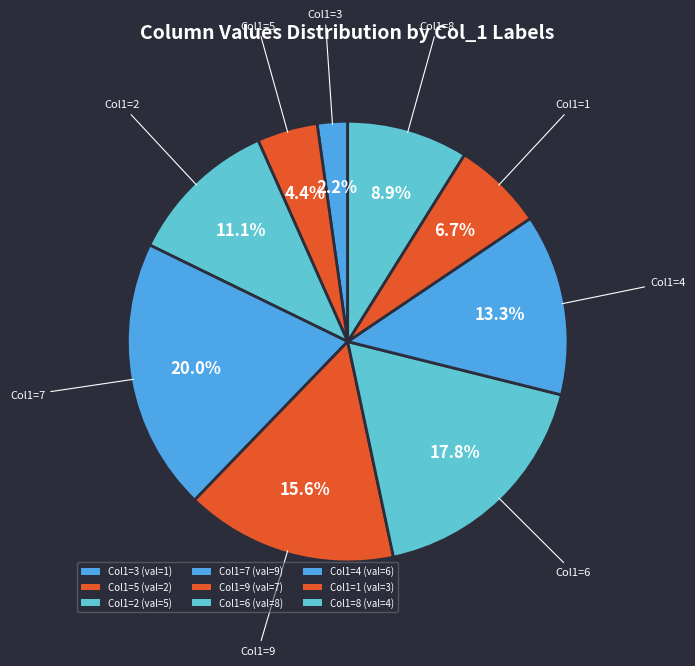

Which slice is the largest?

7